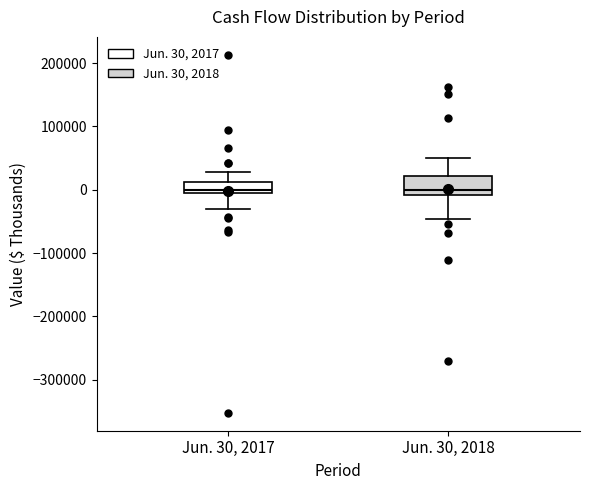

Comparing the boxes themselves (not the whiskers), which one is the tallest?

Jun. 30, 2018